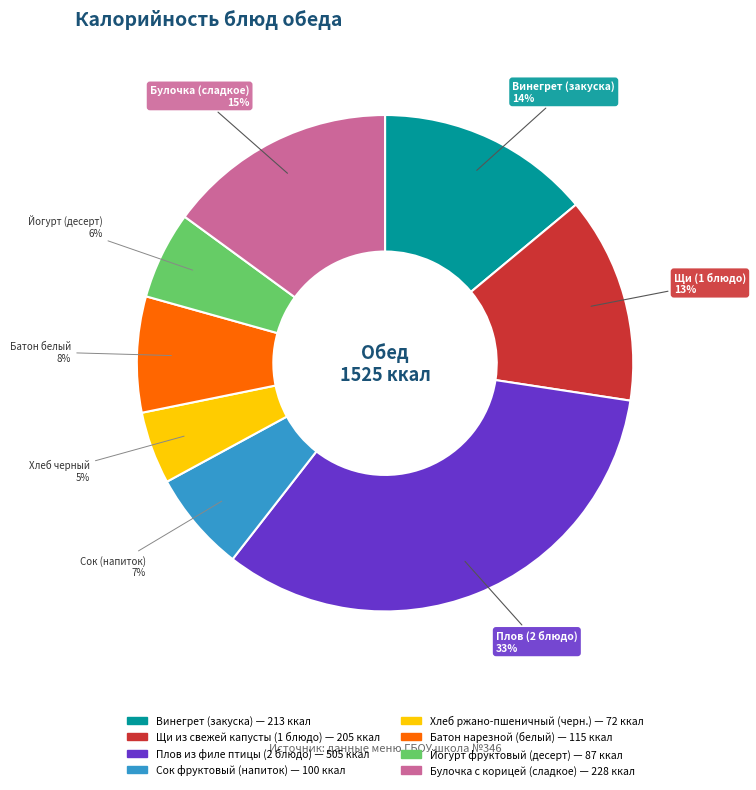

Is the sum of Винегрет (закуска) and Булочка с корицей (сладкое) greater than half?

No